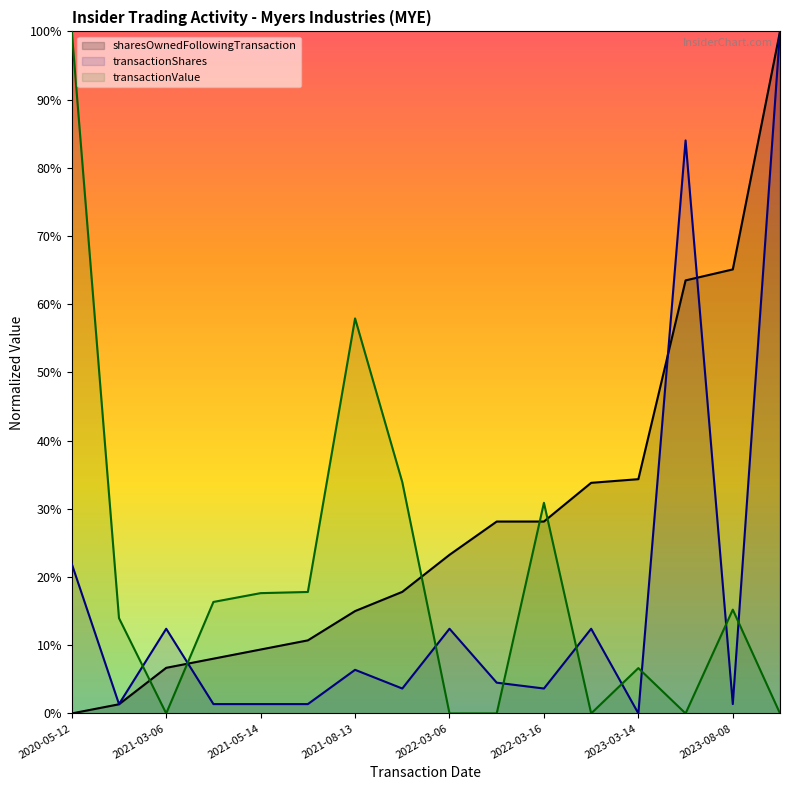

True or false: transactionShares and sharesOwnedFollowingTransaction intersect in this chart.

True